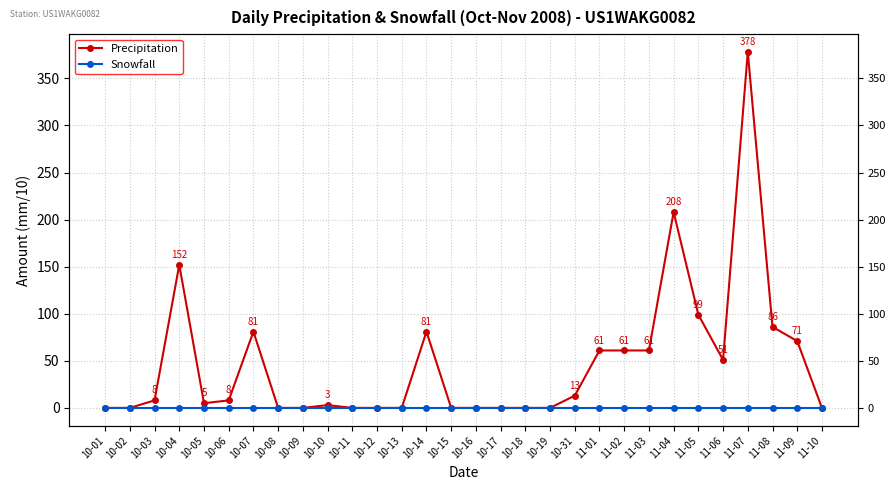

Reading left to right, extract all data points from this chart.

Precipitation: 0	0	8	152	5	8	81	0	0	3	0	0	0	81	0	0	0	0	0	13	61	61	61	208	99	51	378	86	71	0
Snowfall: 0	0	0	0	0	0	0	0	0	0	0	0	0	0	0	0	0	0	0	0	0	0	0	0	0	0	0	0	0	0